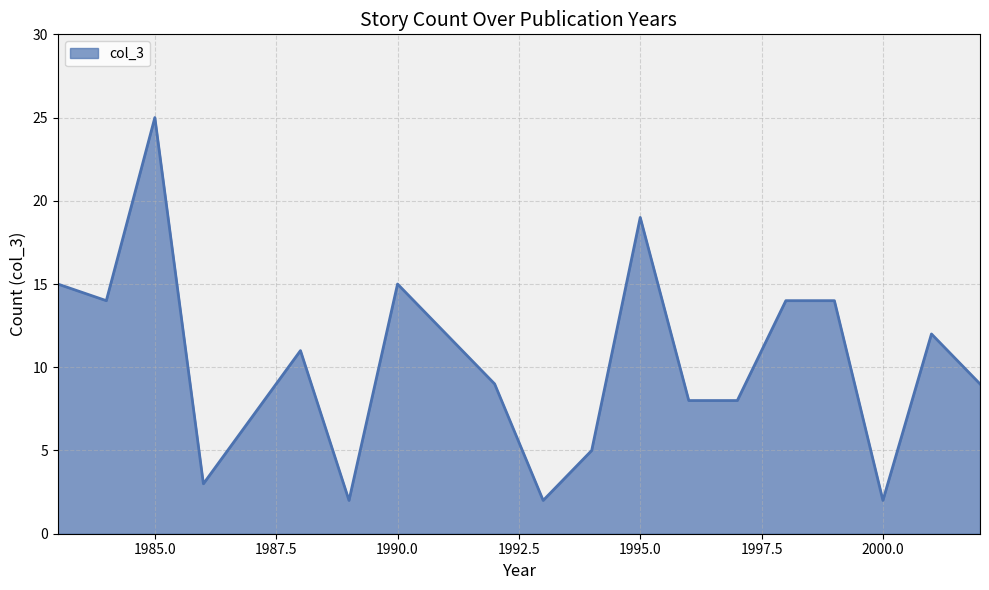

How many lines are shown in the chart?

1